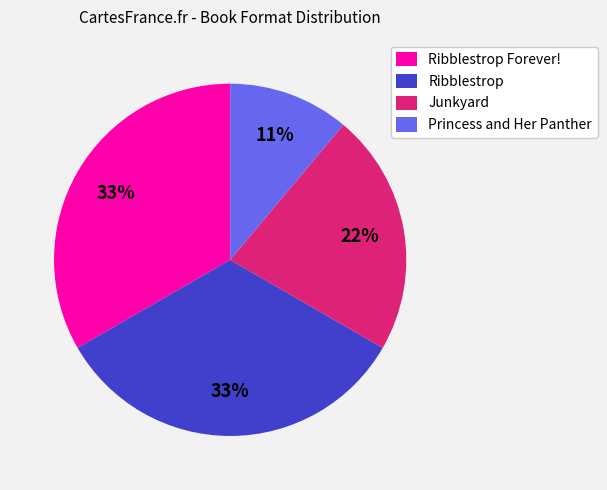

Is there any slice that represents more than half of the pie?

No